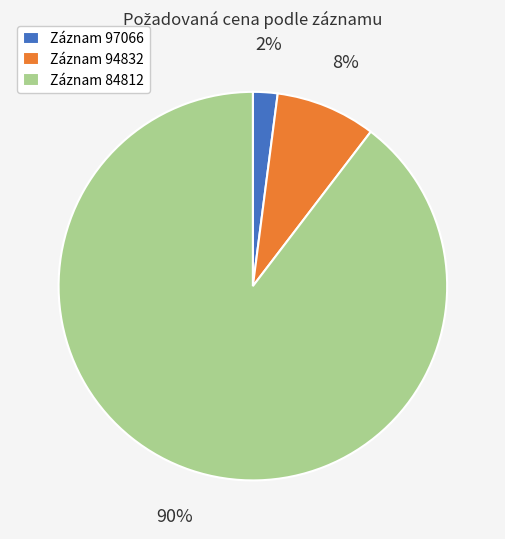

Which slice represents more than half of the pie?

Záznam 84812